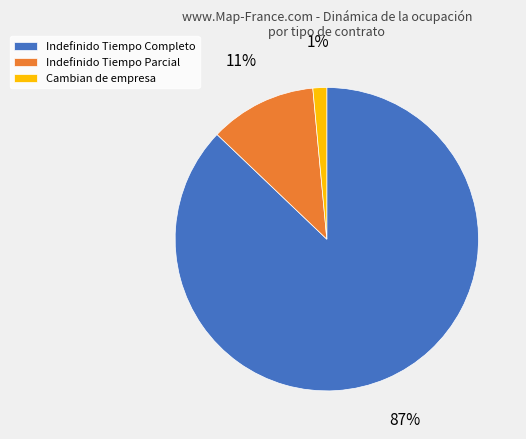

Combined, do Cambian de empresa and Indefinido Tiempo Parcial account for over 50%?

No